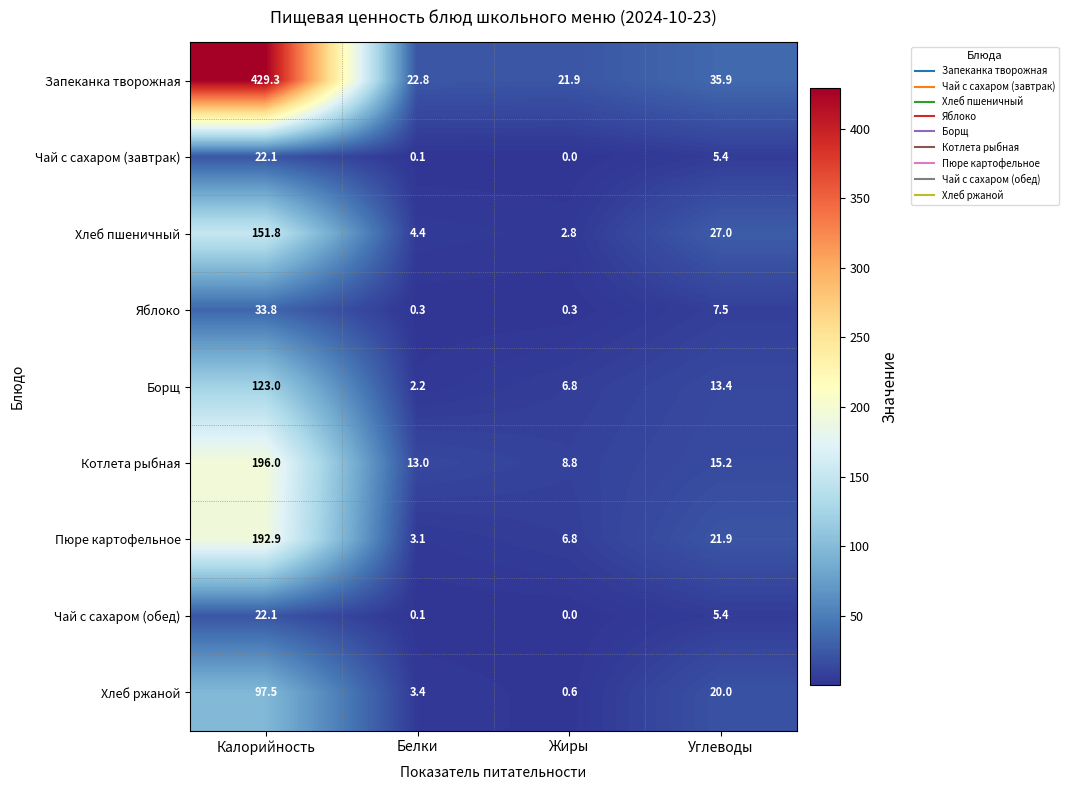

At how many categories does at least one series exceed 92?

1